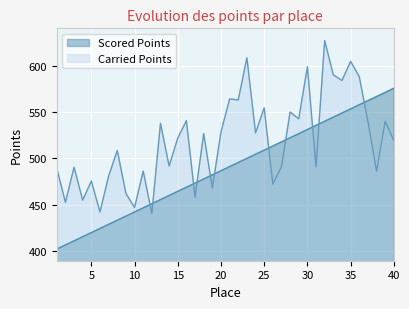

Rank the series at 20 from highest to lowest value.

Carried Points, Scored Points